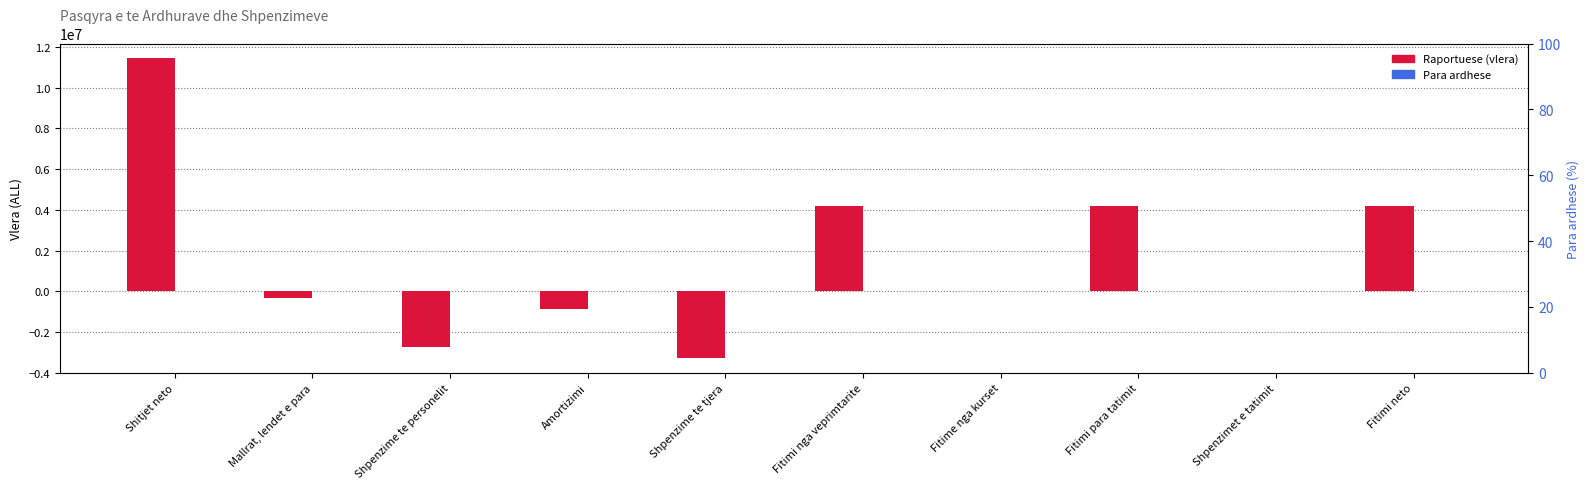

How many data points in Raportuese are above 24?

4